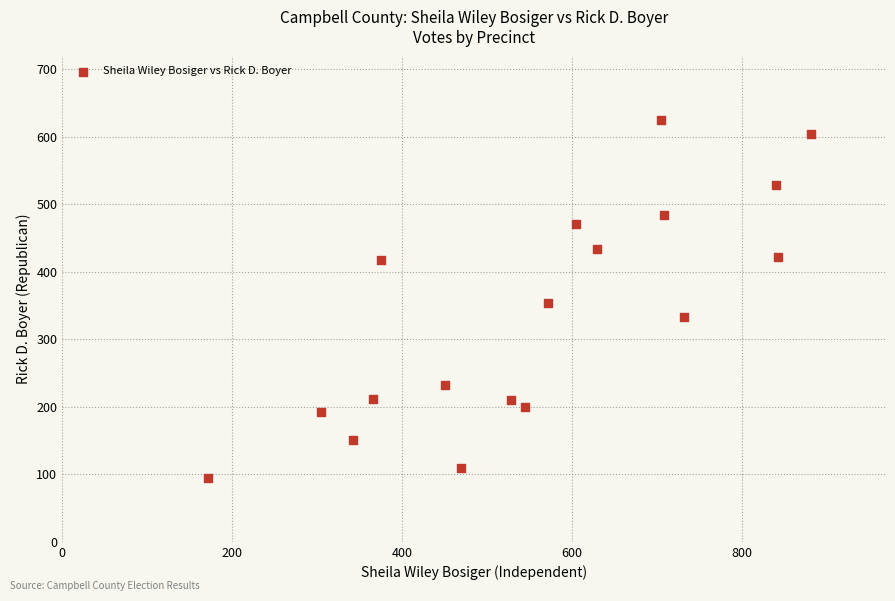

What is the range of X values (max minus min)?

709